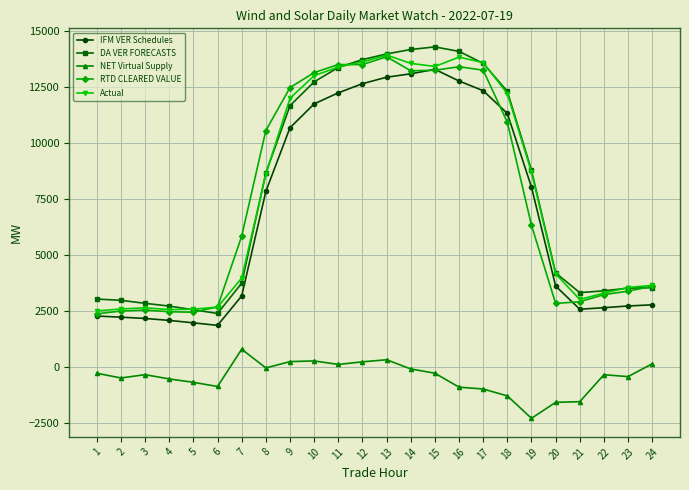

How many categories are shown in the chart?

24